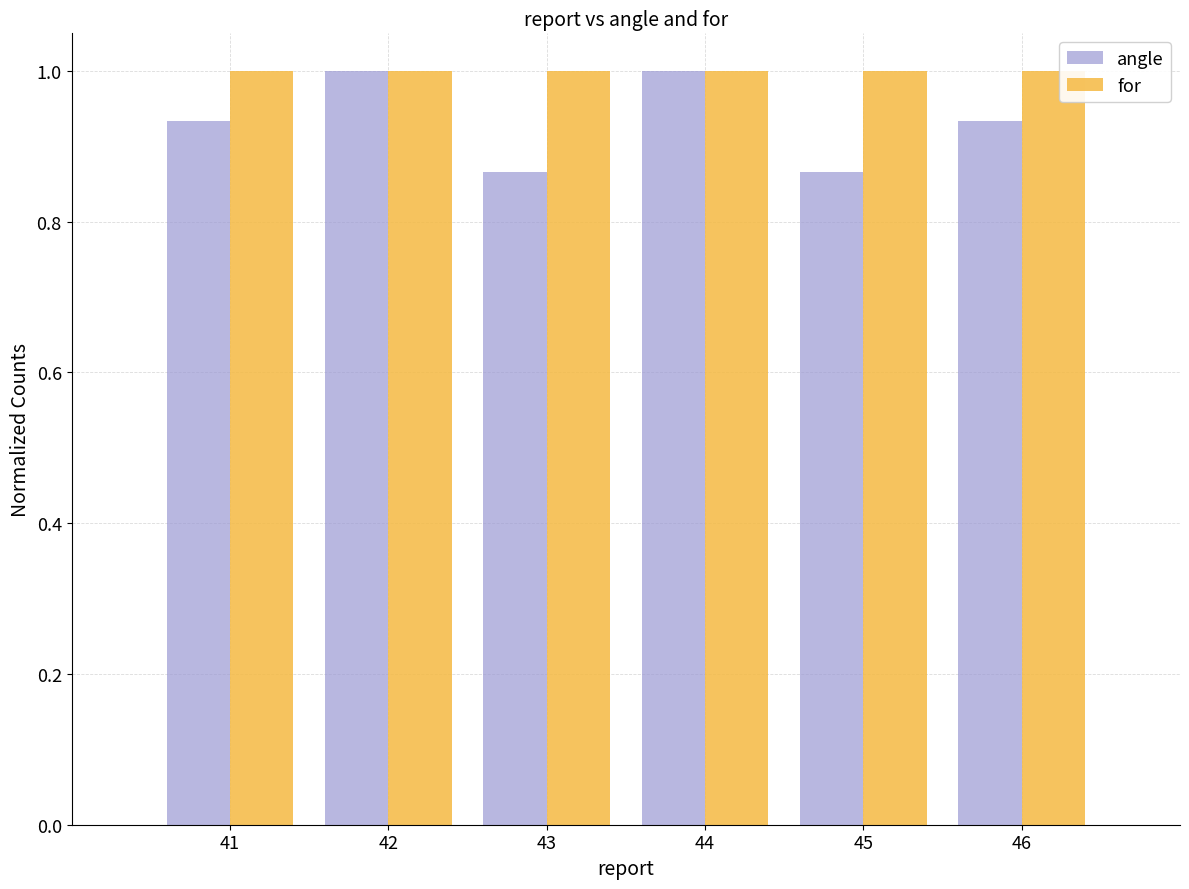

How many groups of bars are there?

6